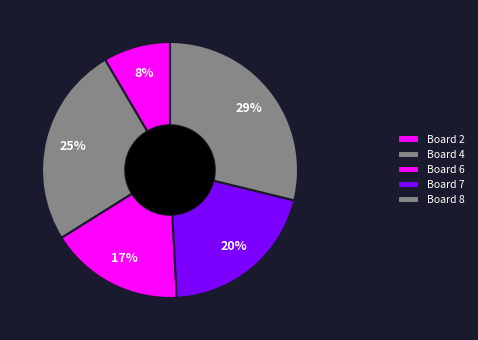

Is it true that Board 6 is 4% of the pie?

False